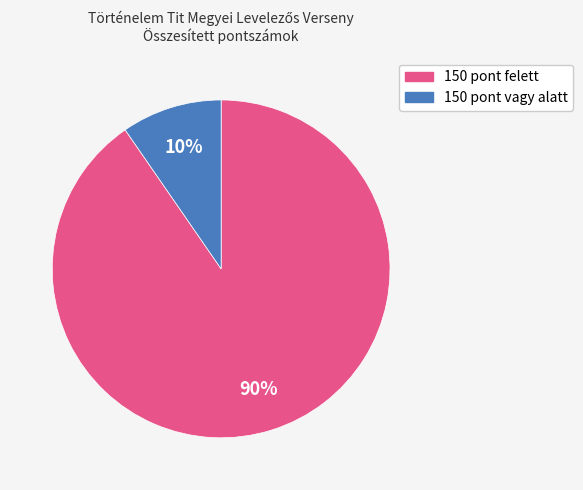

Rank the categories by value from highest to lowest.

150 pont felett, 150 pont vagy alatt